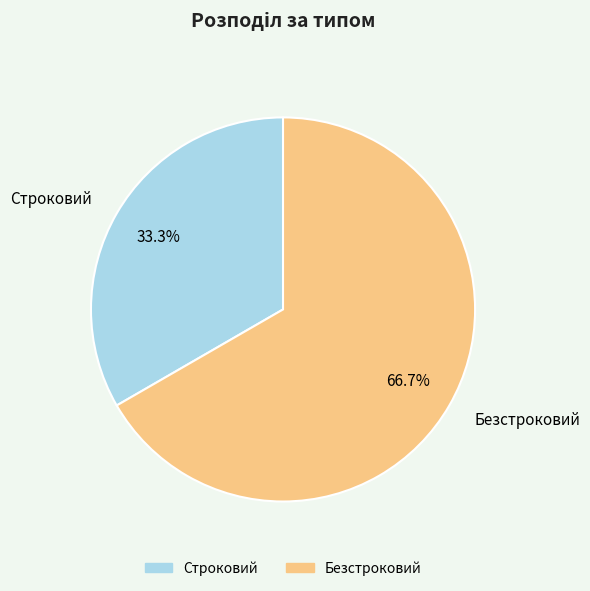

Count the number of slices in the pie.

2